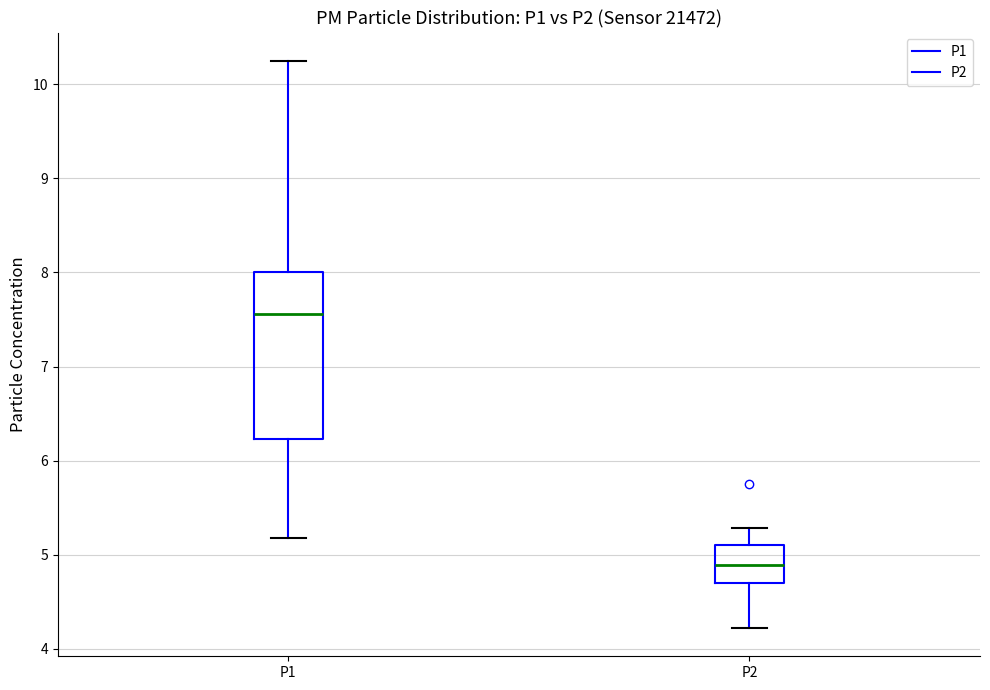

Which box is the tallest, from its lower edge to its upper edge?

P1